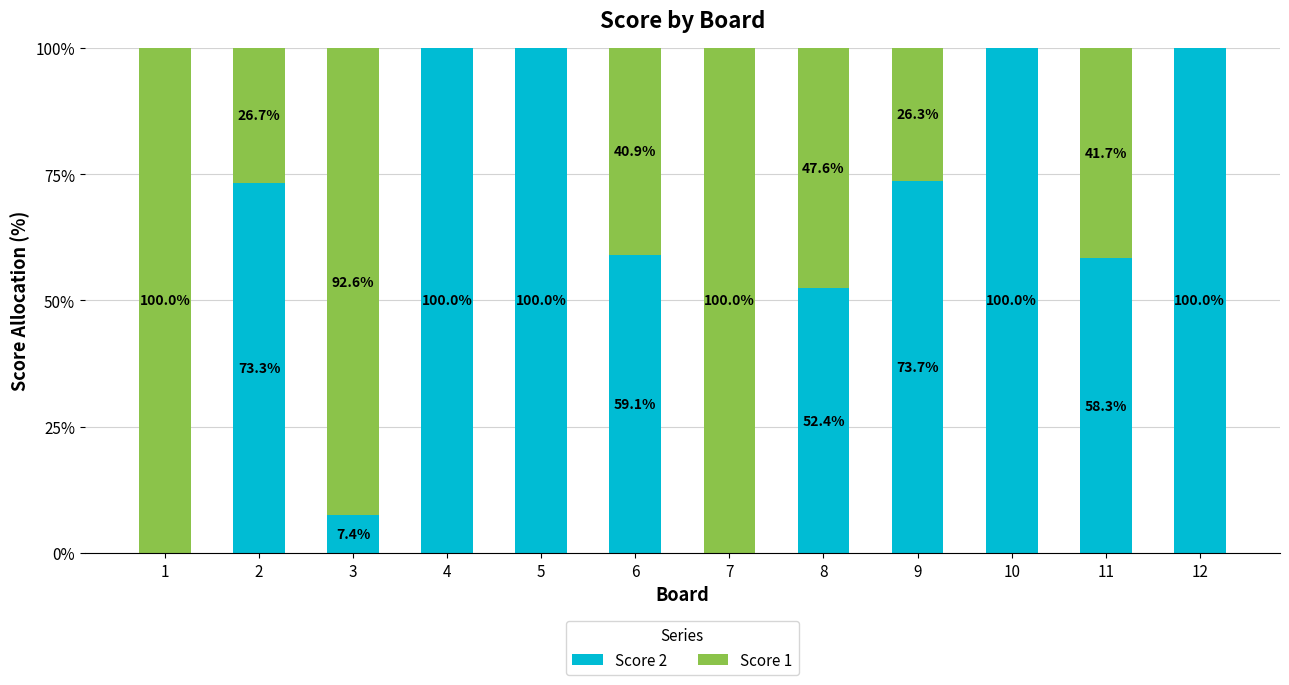

True or false: Score 2 has a value of 27.7 at 9.

False